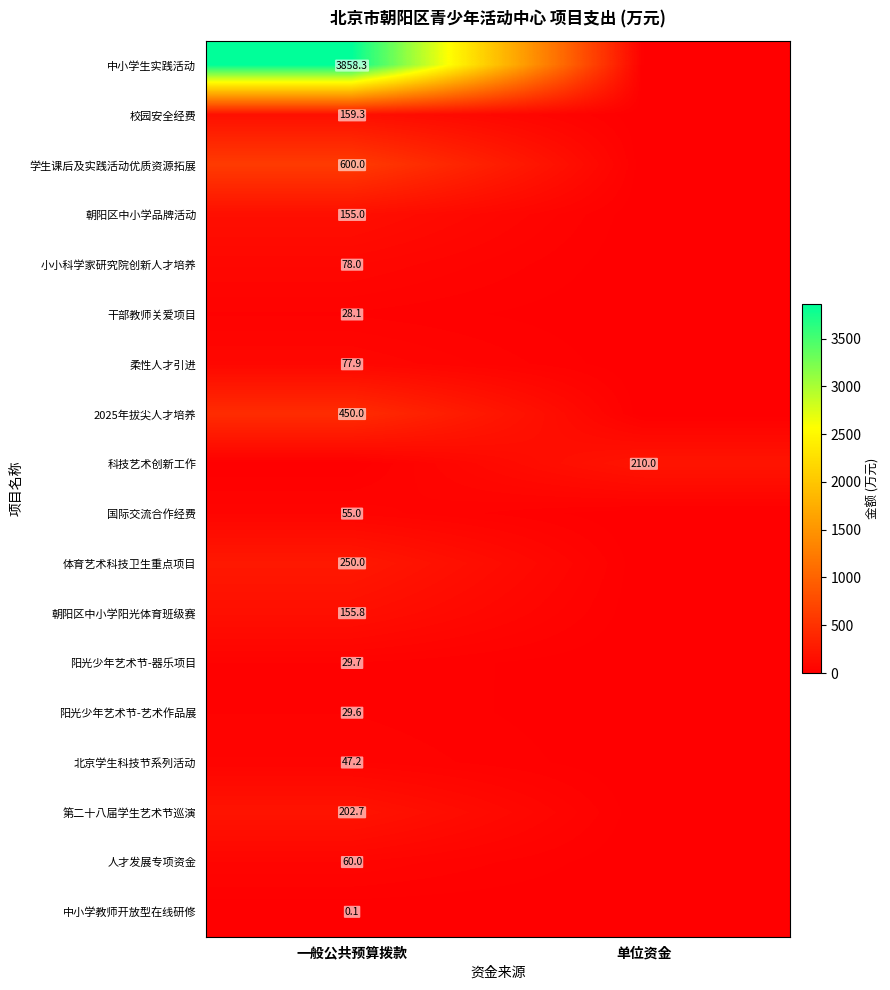

The value of 第二十八届学生艺术节巡演 at 一般公共预算拨款 is 202.7. True or false?

True